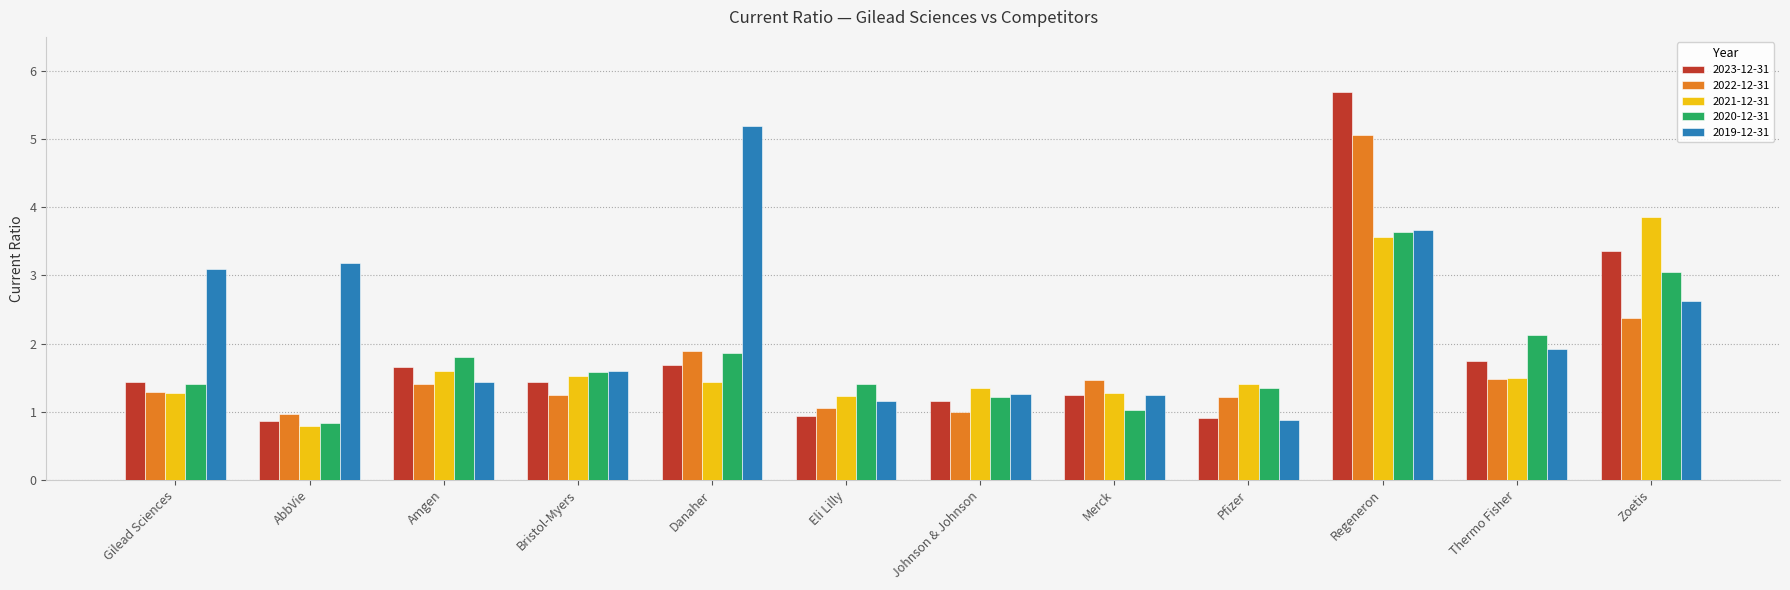

How many data points does each series have?

12